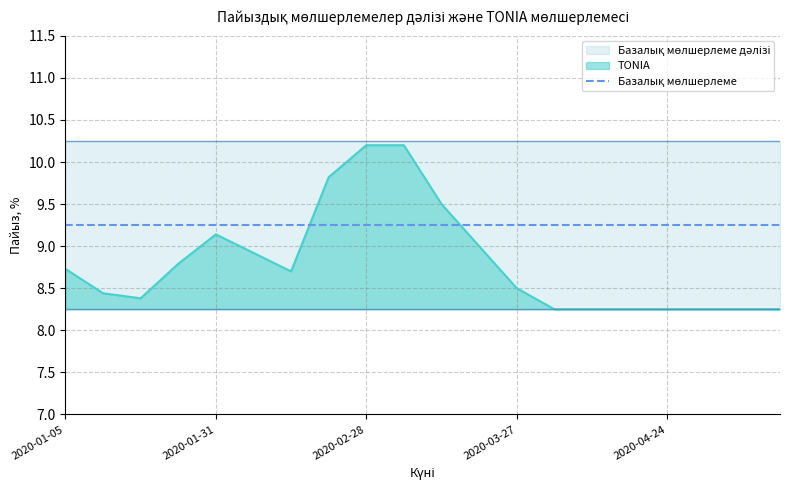

Rank the categories by Базалық мөлшерлеме value from lowest to highest.

2020-01-05, 2020-01-10, 2020-01-17, 2020-01-24, 2020-01-31, 2020-02-07, 2020-02-14, 2020-02-21, 2020-02-28, 2020-03-06, 2020-03-13, 2020-03-20, 2020-03-27, 2020-04-03, 2020-04-10, 2020-04-17, 2020-04-24, 2020-05-01, 2020-05-08, 2020-05-15